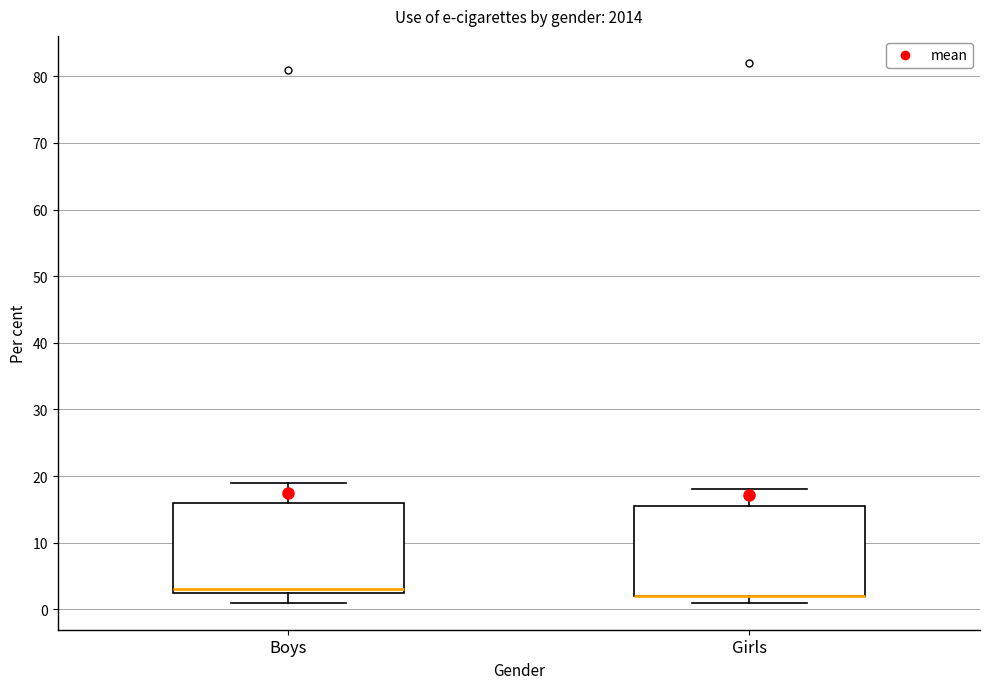

Reading left to right, read every box against the y-axis: the position of its median line, the range the box covers, and the ends of its whiskers. The values are not printed on the chart, so give them approximately, as read against the axis.

Boys: median 3 (just above the box's lower edge), box 3 to 16, whiskers 1 to 19
Girls: median 2 (drawn on the box's lower edge), box 2 to 16, whiskers 1 to 18